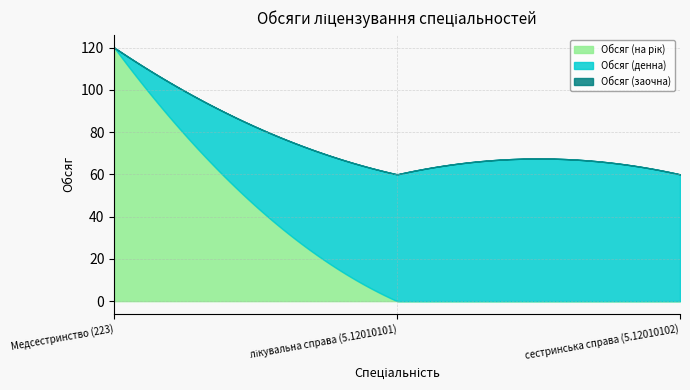

Reading left to right, transcribe all the data shown in this chart.

Обсяг (на рік): 120	0	0
Обсяг (денна): 0	60	60
Обсяг (заочна): 0	0	0